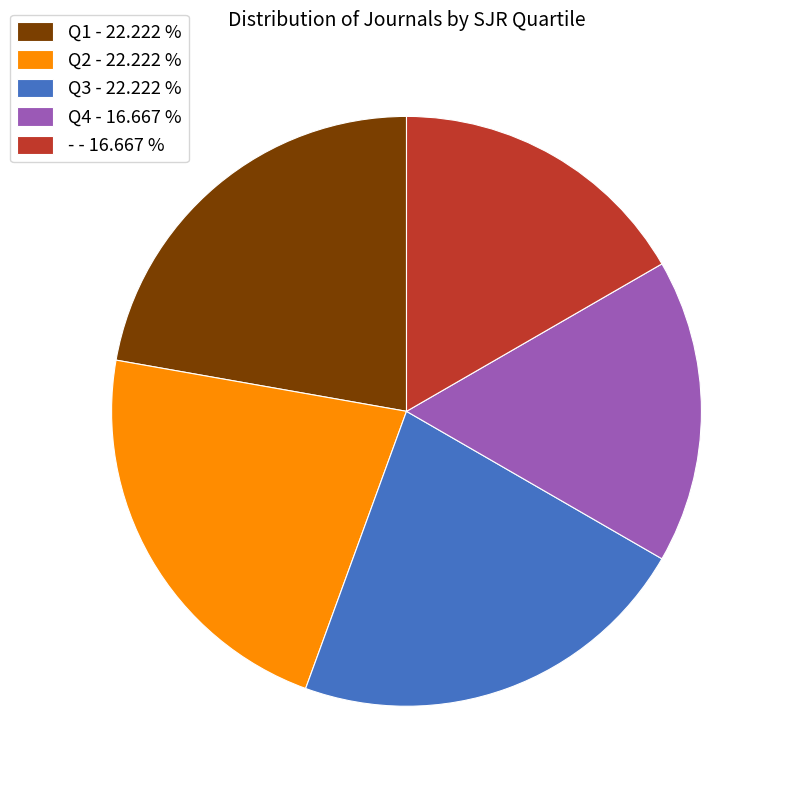

Combined, do Q2 and Q4 account for over 50%?

No